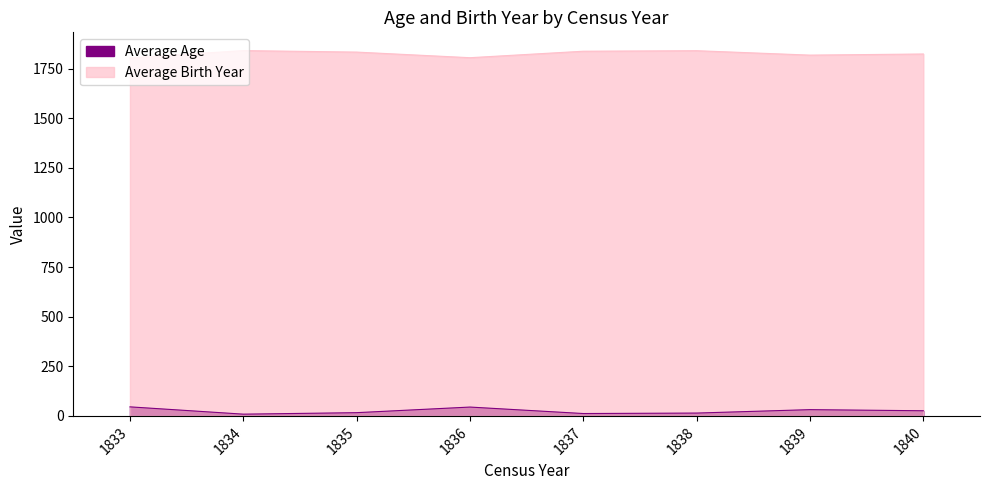

What is the maximum value shown in the chart?

1840.8